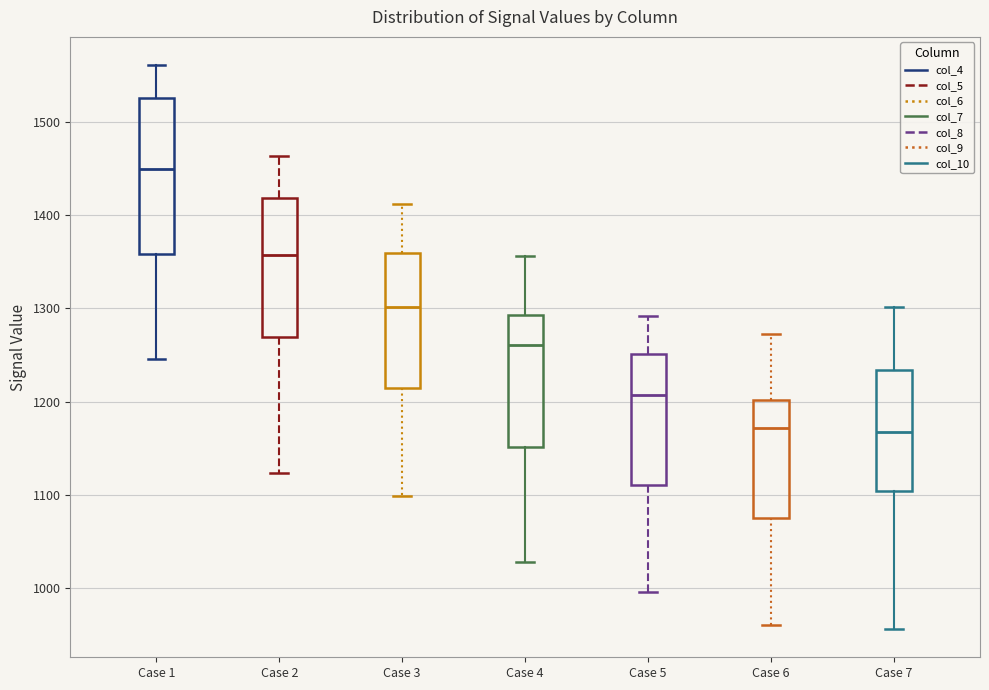

Comparing the boxes themselves (not the whiskers), which one is the tallest?

Case 1